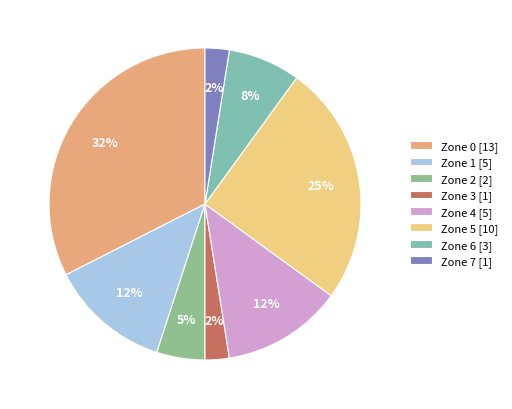

Between Zone 2 and Zone 5, which is larger?

Zone 5